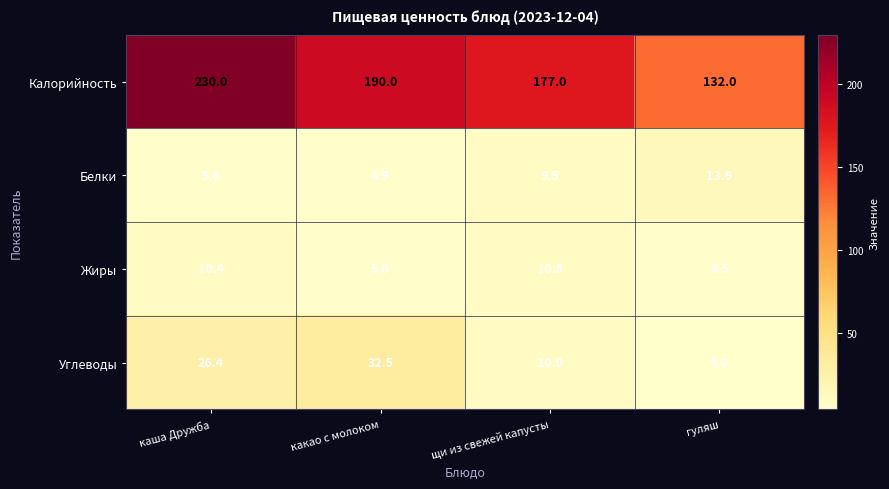

At which category is the sum across all series the highest?

каша Дружба